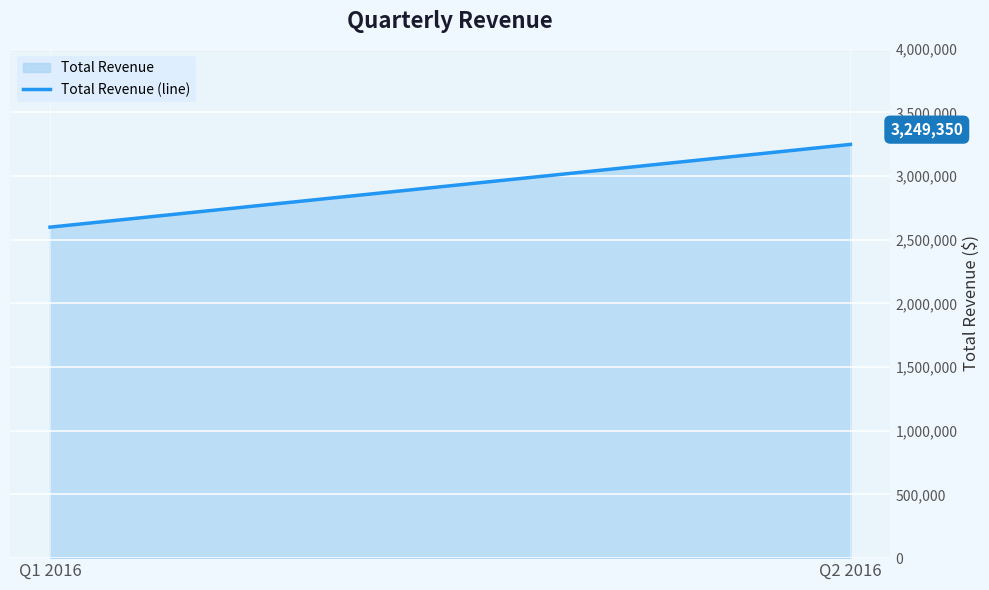

How many categories are shown in the chart?

2